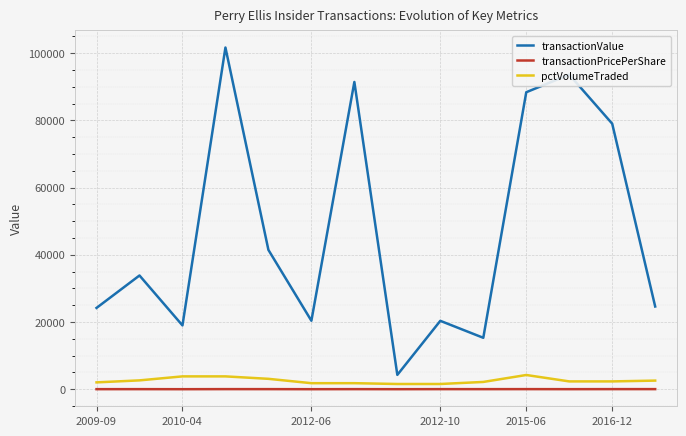

Which series has the largest total across all categories?

transactionValue